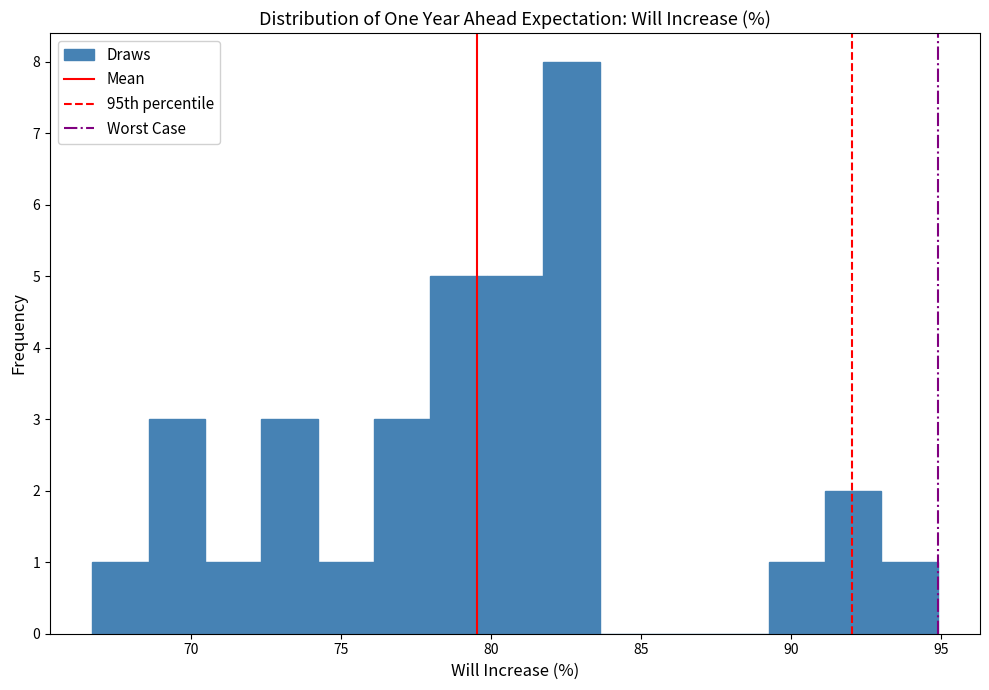

Around what value on the x-axis is the tallest bar? Give the approximate position of its centre, as read against the axis.

82.5